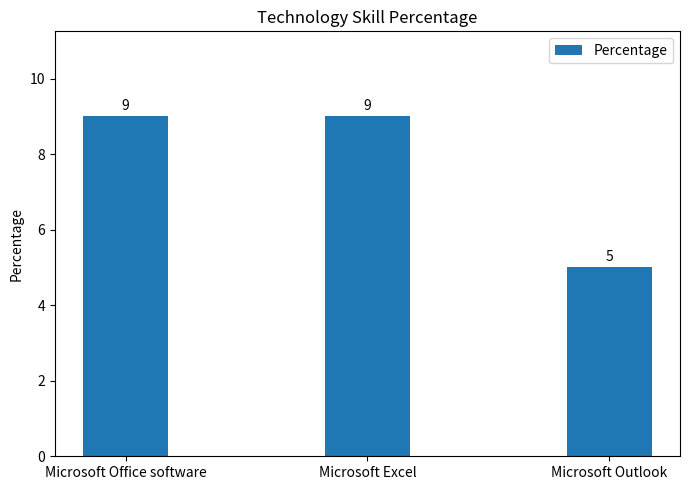

How many distinct data groups are displayed?

1